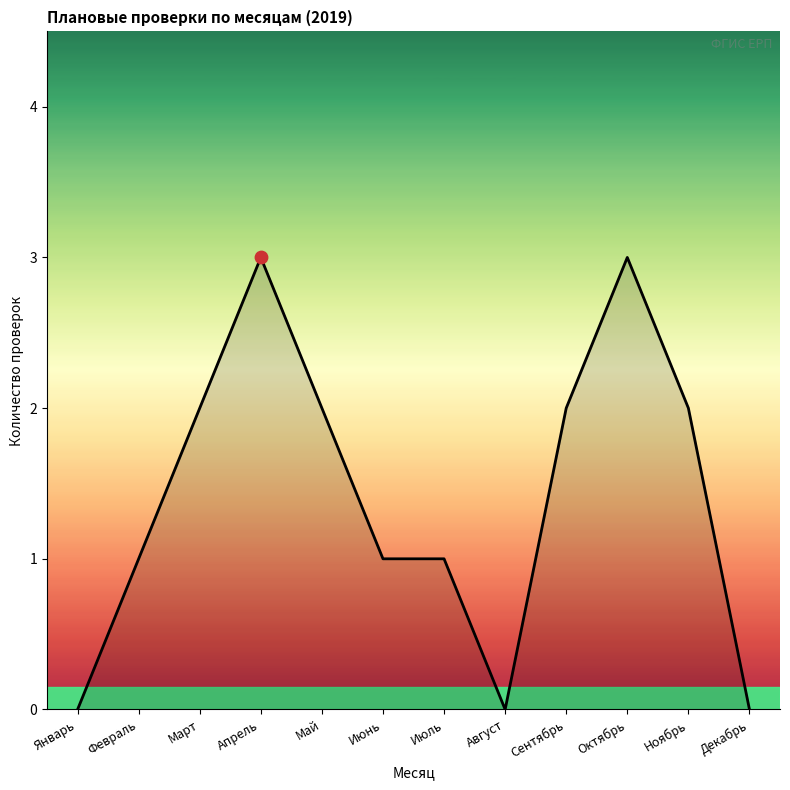

Approximately how many times larger is the value at Октябрь compared to Март?

1.5